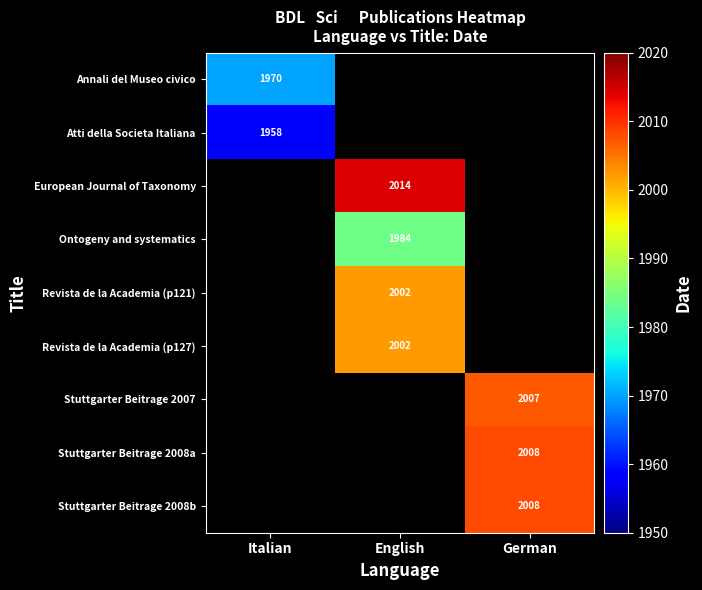

Is it true that European Journal of Taxonomy equals 2014 at English?

True